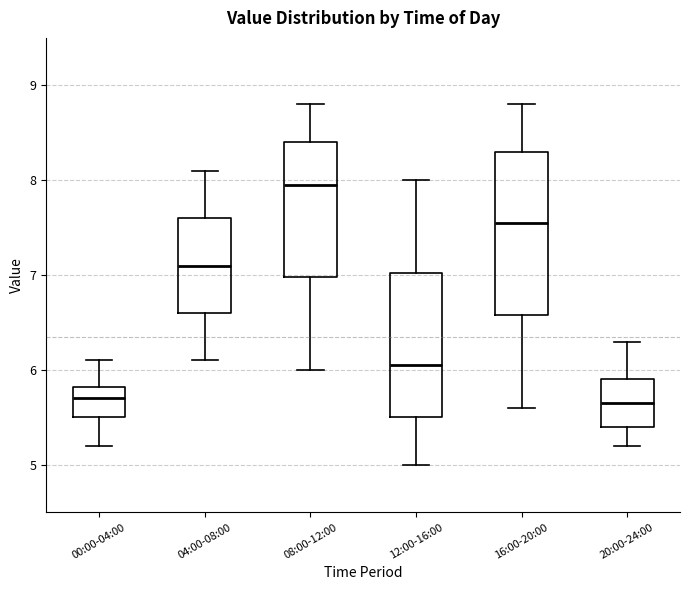

Where does the upper whisker of the box for 04:00-08:00 end on the y-axis? The values are not printed on the chart, so give them approximately, as read against the axis.

8.1